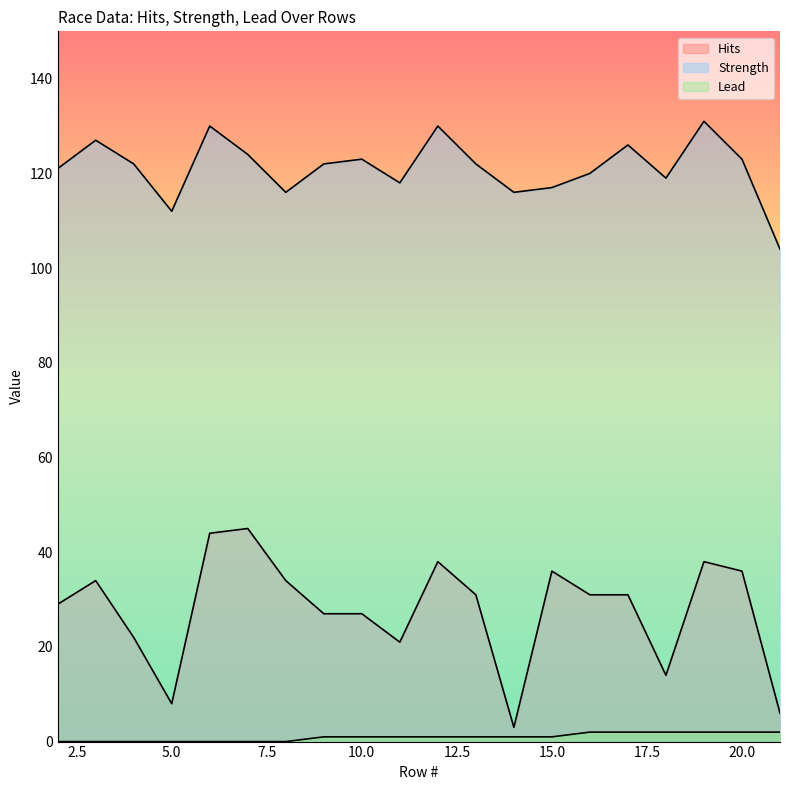

Reading left to right, list all the values displayed in this chart.

Hits: 29	34	22	8	44	45	34	27	27	21	38	31	3	36	31	31	14	38	36	6
Strength: 121	127	122	112	130	124	116	122	123	118	130	122	116	117	120	126	119	131	123	104
Lead: 0	0	0	0	0	0	0	1	1	1	1	1	1	1	2	2	2	2	2	2